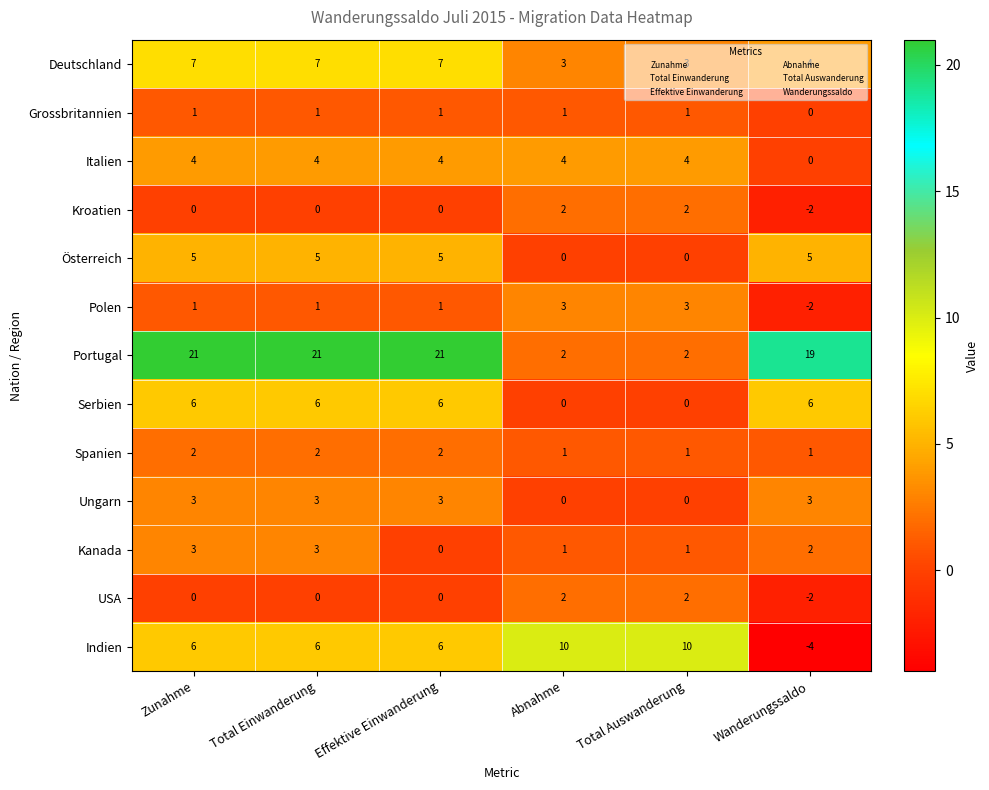

Read the Deutschland value at Zunahme.

7